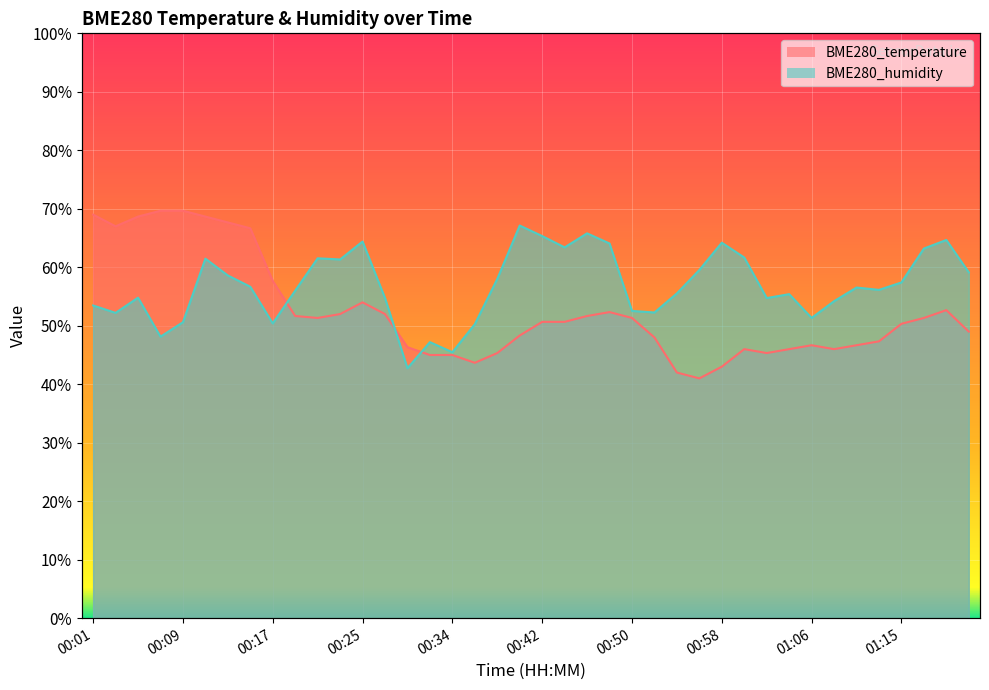

What is the label of the 25th point from the left?

00:50